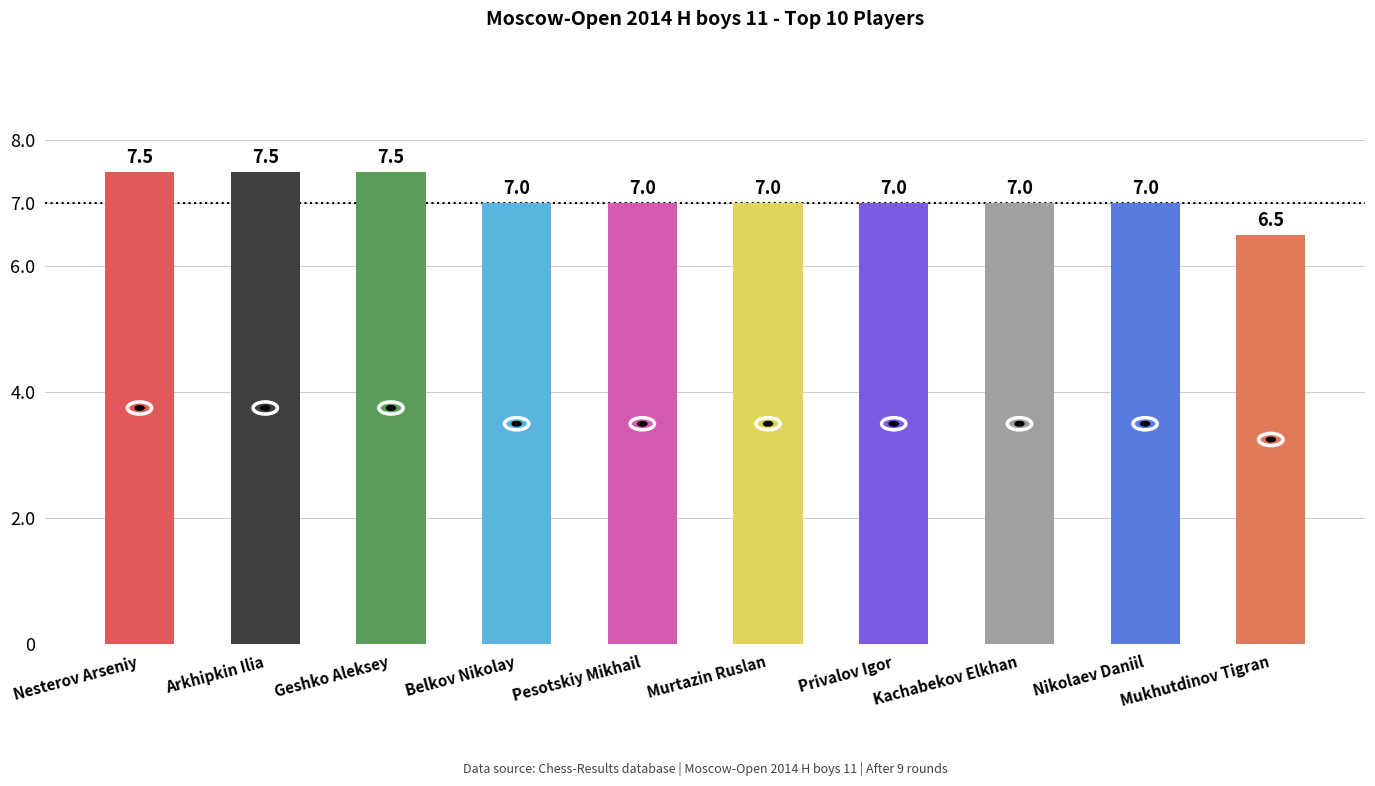

What is the sum of the values at Geshko Aleksey and Murtazin Ruslan?

14.5